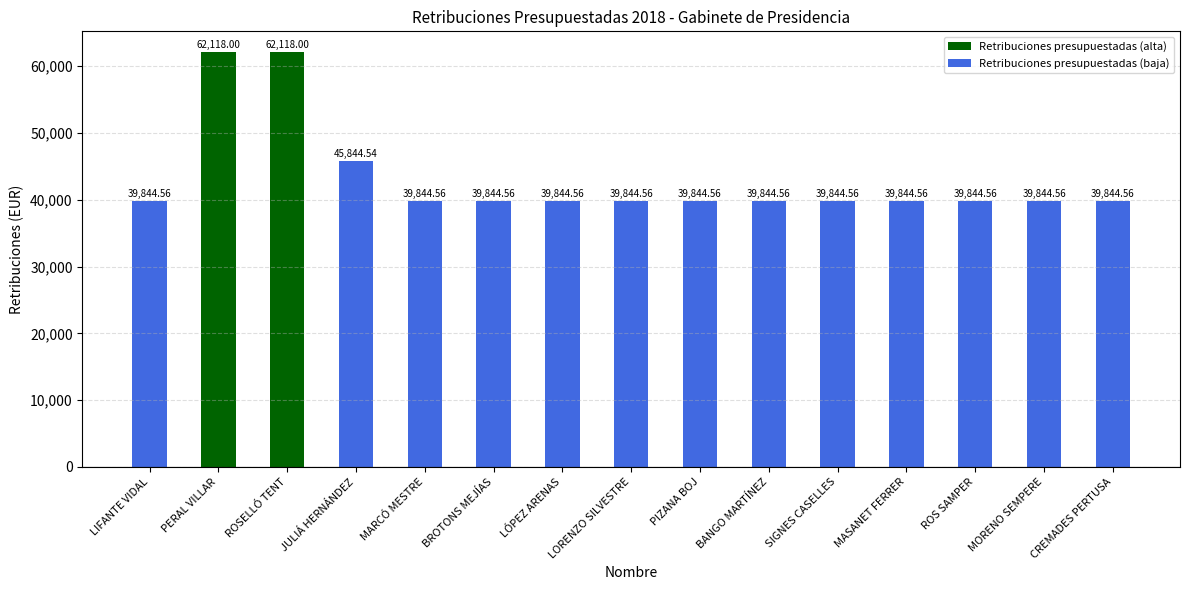

What is the label of the 13th bar from the right?

ROSELLÓ TENT